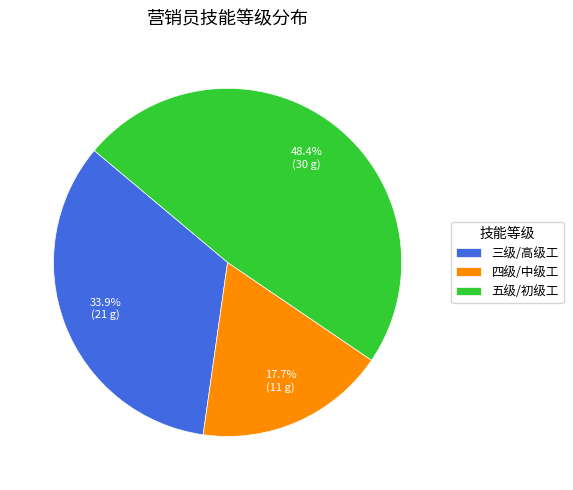

Combined, what portion of the pie is 三级/高级工 and 四级/中级工?

51.6%